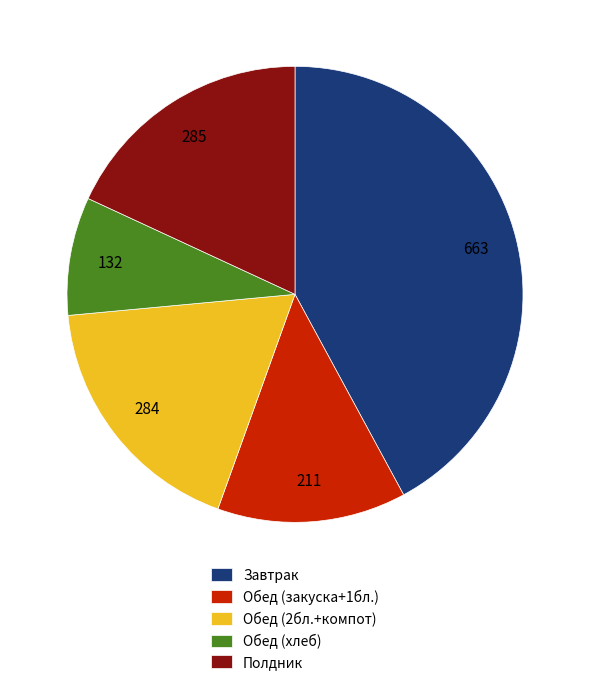

How many slices are in this pie chart?

5